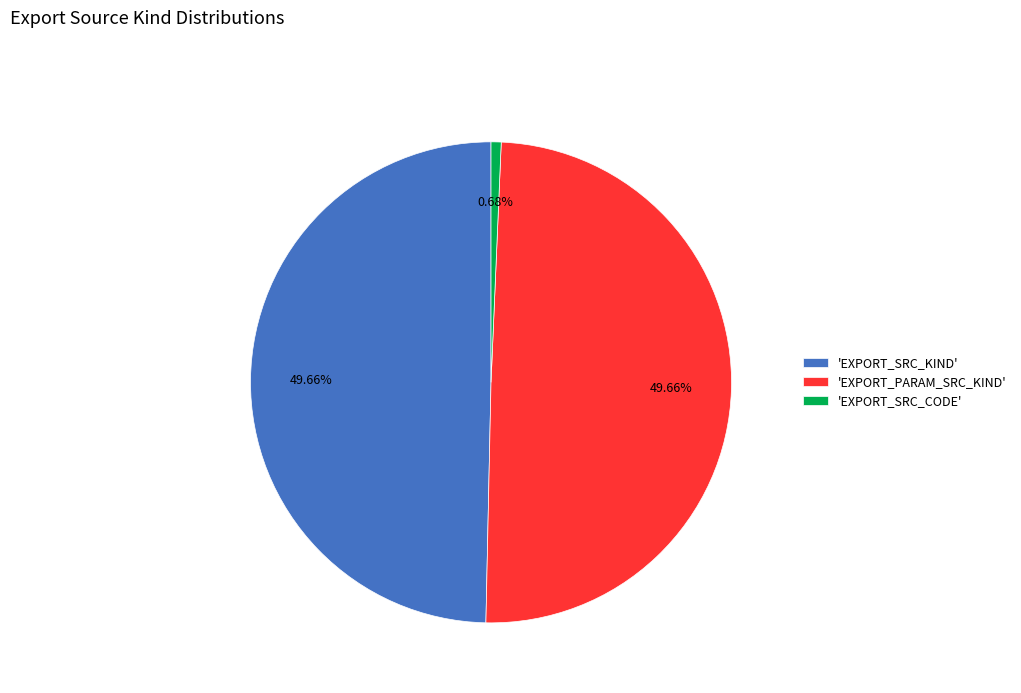

Count the number of slices in the pie.

3